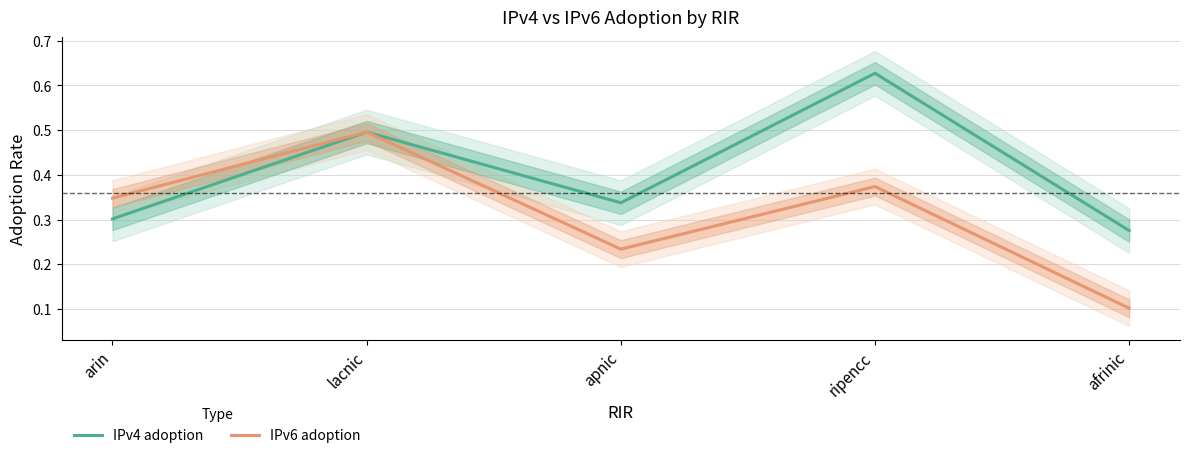

Which series has the largest range (max minus min)?

IPv6 adoption